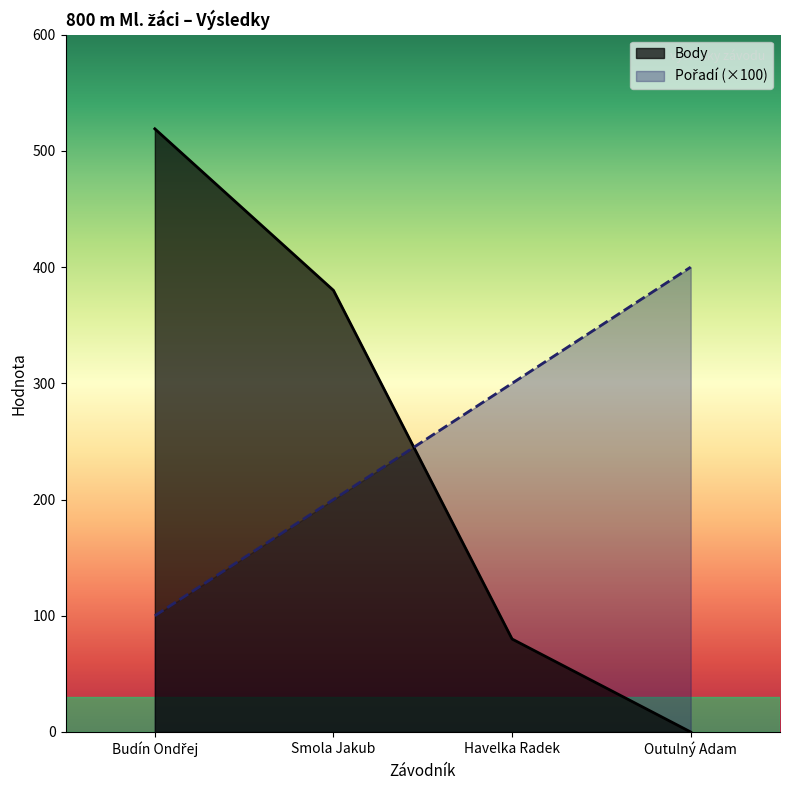

How many series are shown in this chart?

2